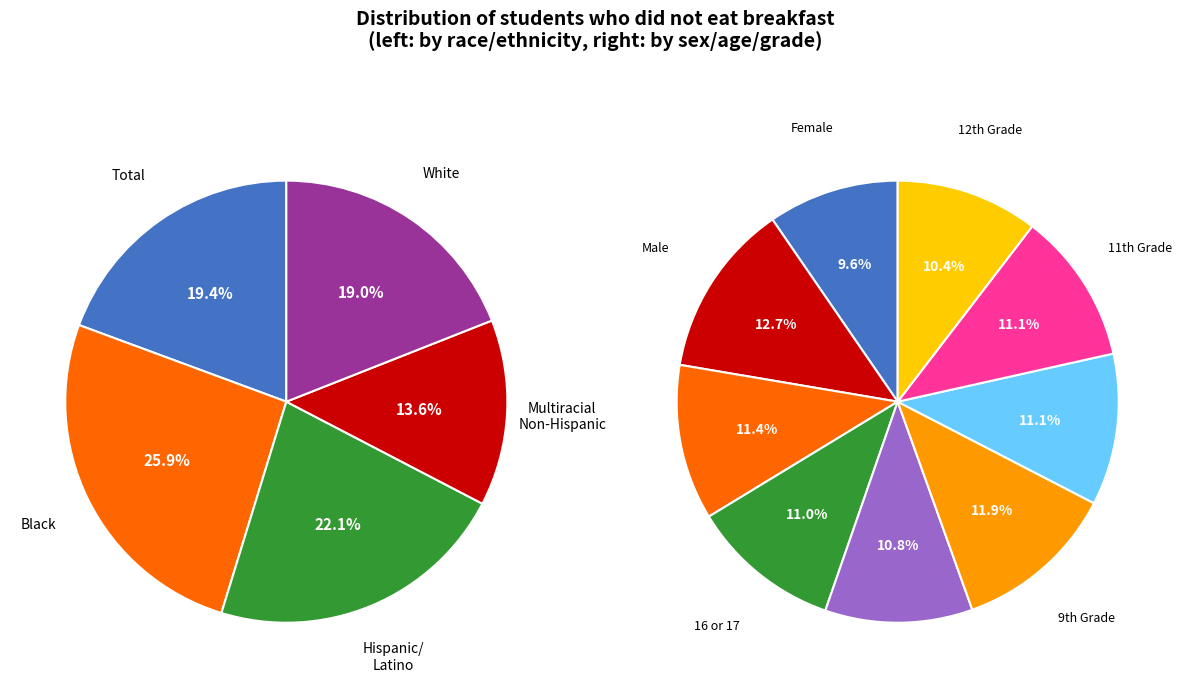

How many segments does this pie chart have?

14